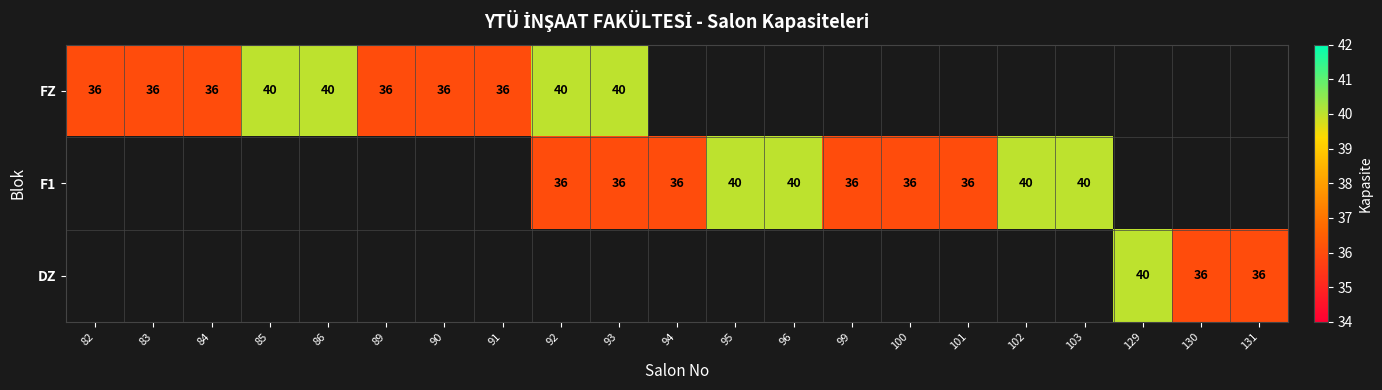

List the series in order of their overall mean, highest first.

FZ, F1, DZ